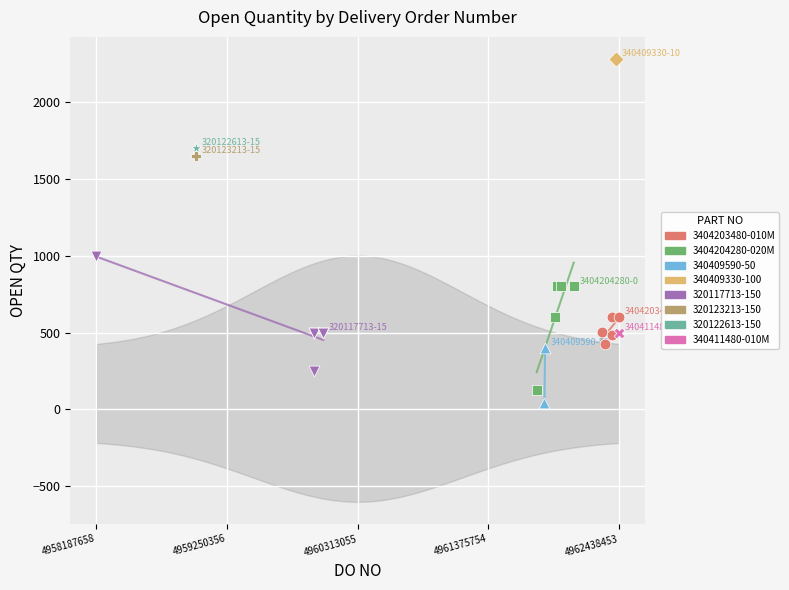

Which series reaches the maximum Y coordinate?

340409330-100